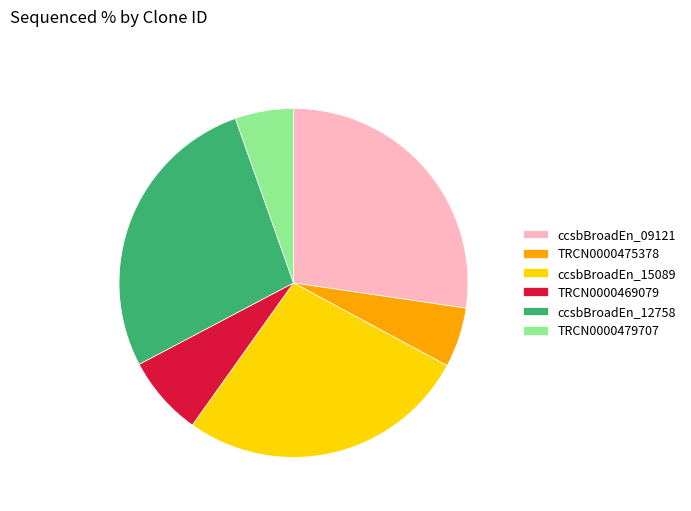

Which has a higher value, TRCN0000475378 or ccsbBroadEn_15089?

ccsbBroadEn_15089